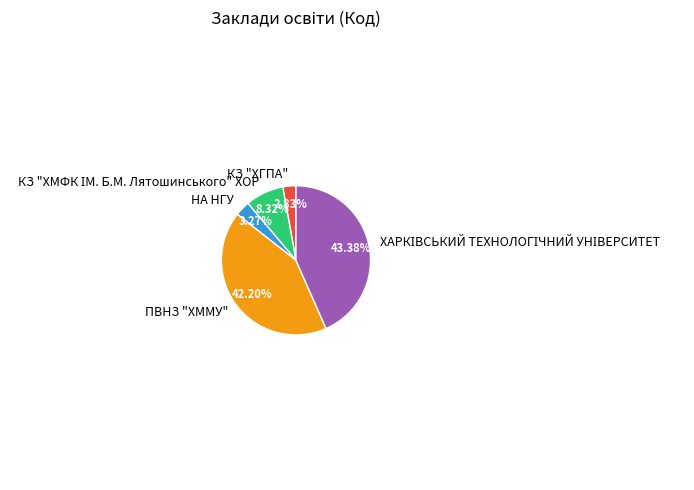

Is it true that КЗ "ХГПА" is 8% of the pie?

False